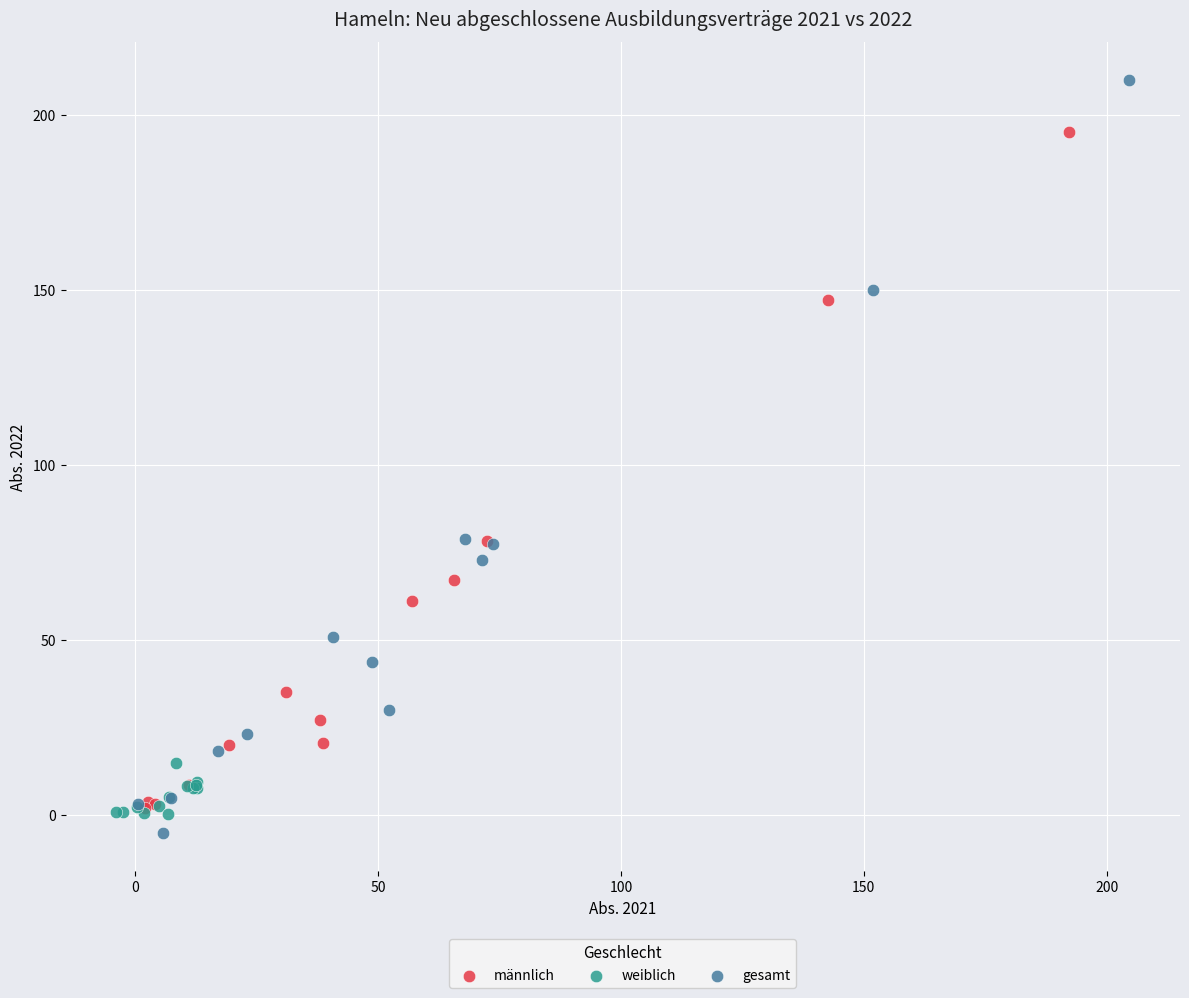

Which series reaches the maximum Y coordinate?

gesamt